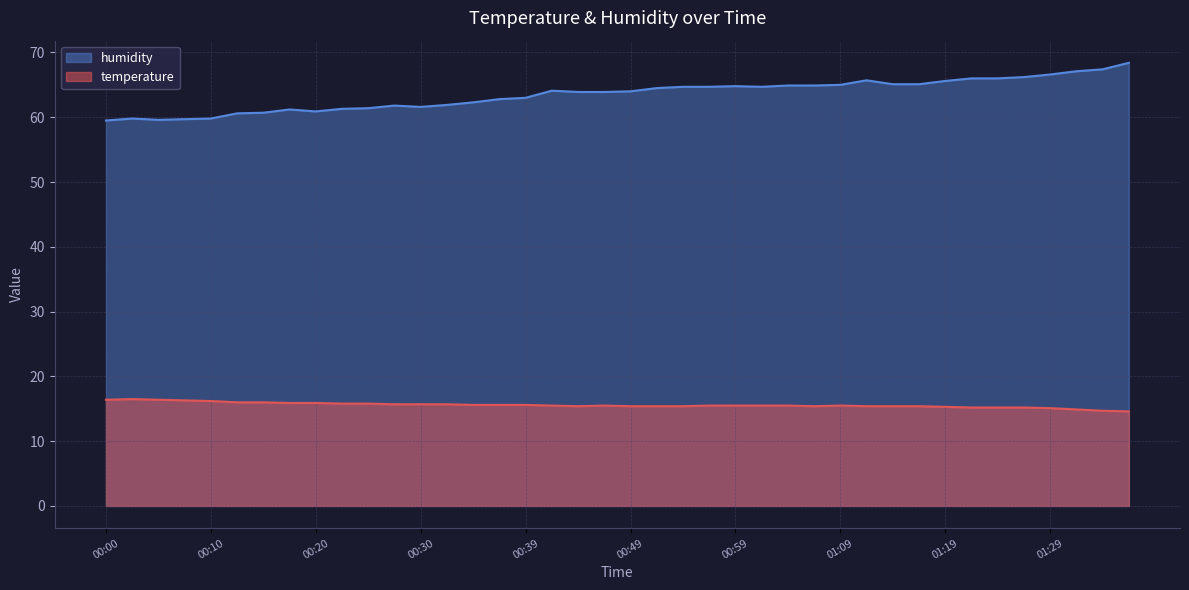

Reading left to right, what are all the values shown in this chart?

temperature: 00:00=16.4	00:03=16.5	00:05=16.4	00:08=16.3	00:10=16.2	00:13=16.0	00:15=16.0	00:18=15.9	00:20=15.9	00:22=15.8	00:25=15.8	00:27=15.7	00:30=15.7	00:32=15.7	00:35=15.6	00:37=15.6	00:39=15.6	00:42=15.5	00:44=15.4	00:47=15.5	00:49=15.4	00:52=15.4	00:54=15.4	00:56=15.5	00:59=15.5	01:01=15.5	01:04=15.5	01:06=15.4	01:09=15.5	01:11=15.4	01:14=15.4	01:16=15.4	01:19=15.3	01:21=15.2	01:24=15.2	01:27=15.2	01:29=15.1	01:35=14.9	01:37=14.7	01:40=14.6
humidity: 00:00=59.5	00:03=59.8	00:05=59.6	00:08=59.7	00:10=59.8	00:13=60.6	00:15=60.7	00:18=61.2	00:20=60.9	00:22=61.3	00:25=61.4	00:27=61.8	00:30=61.6	00:32=61.9	00:35=62.3	00:37=62.8	00:39=63.0	00:42=64.1	00:44=63.9	00:47=63.9	00:49=64.0	00:52=64.5	00:54=64.7	00:56=64.7	00:59=64.8	01:01=64.7	01:04=64.9	01:06=64.9	01:09=65.0	01:11=65.7	01:14=65.1	01:16=65.1	01:19=65.6	01:21=66.0	01:24=66.0	01:27=66.2	01:29=66.6	01:35=67.1	01:37=67.4	01:40=68.4